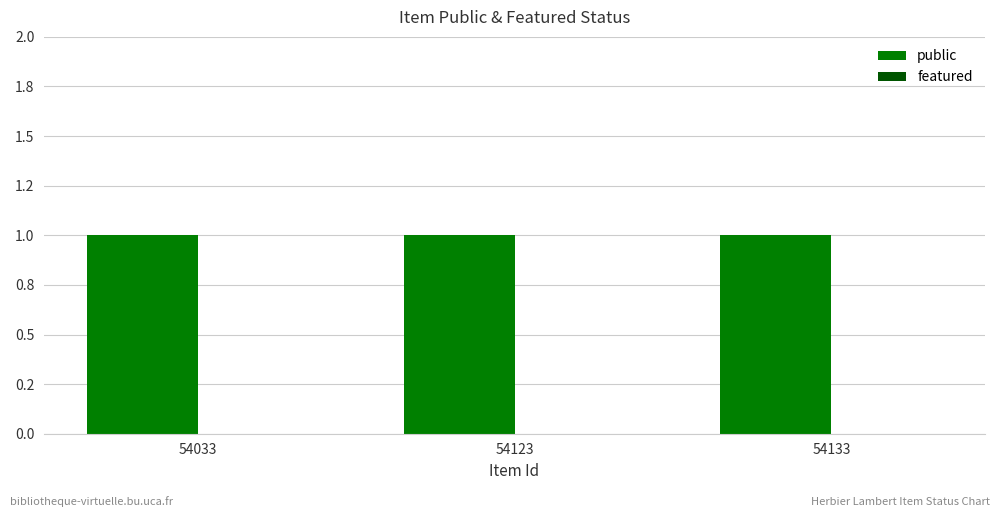

What are all the series names shown in the legend?

public, featured